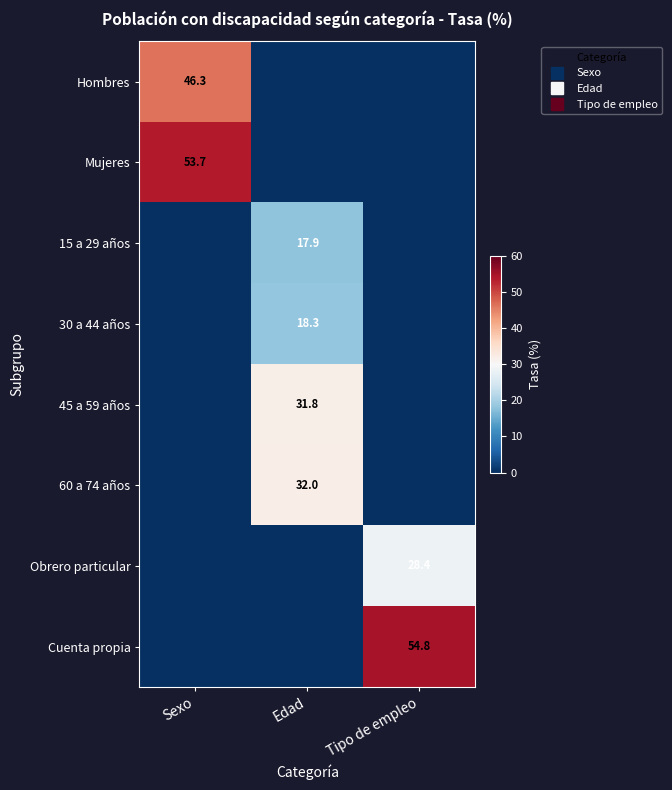

At which category is the sum across all series the highest?

Sexo